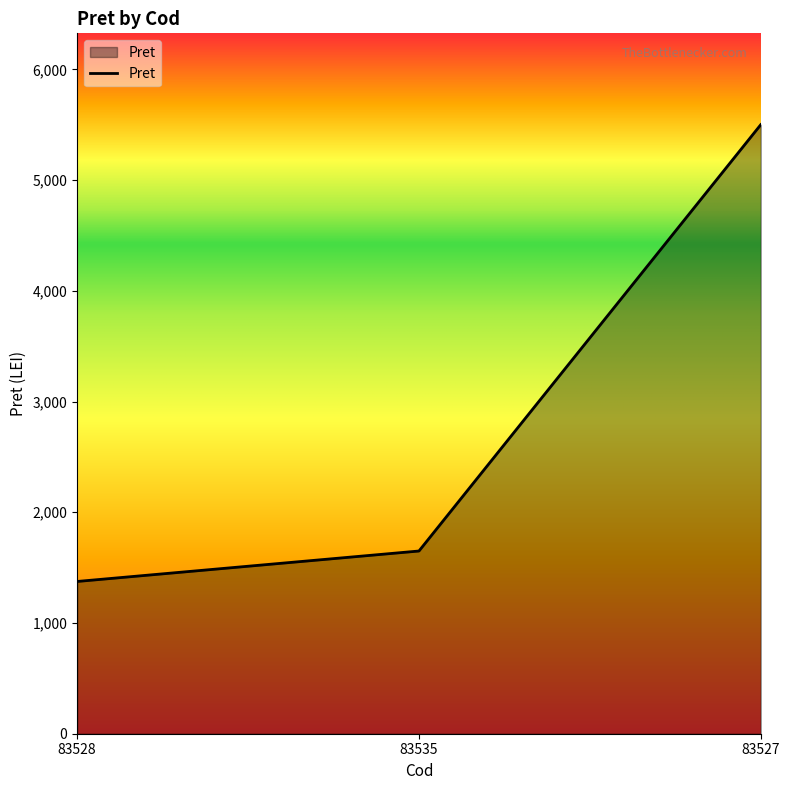

Does the chart display data point markers on the line(s)?

No